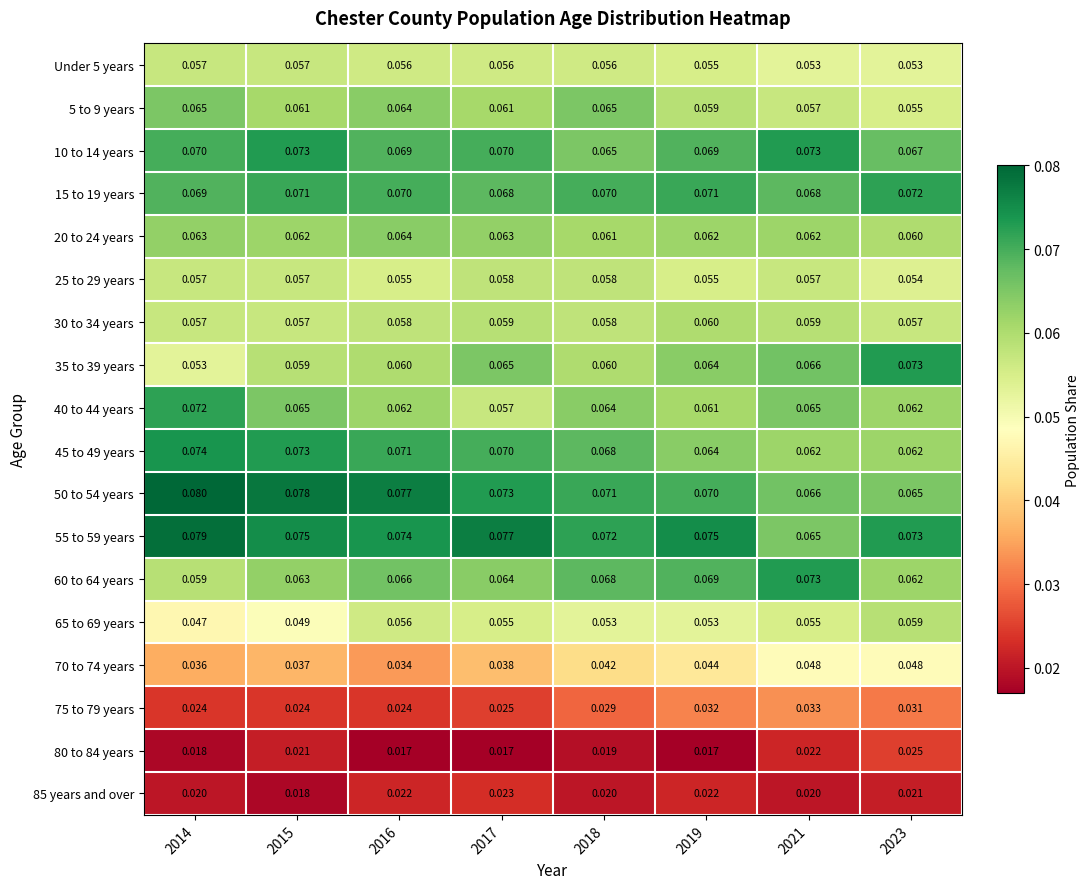

Is the value of 20 to 24 years at 2019 greater than the value of 85 years and over at 2016?

Yes